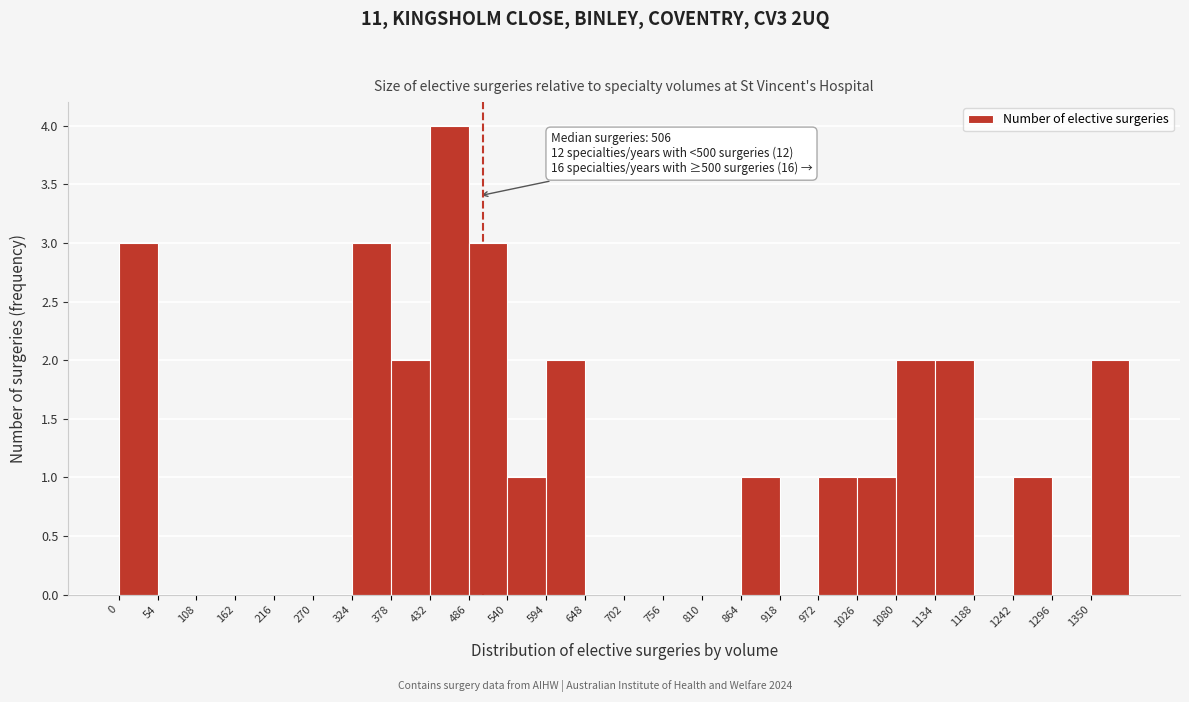

Over which range of the x-axis is the bar tallest?

432 to 486